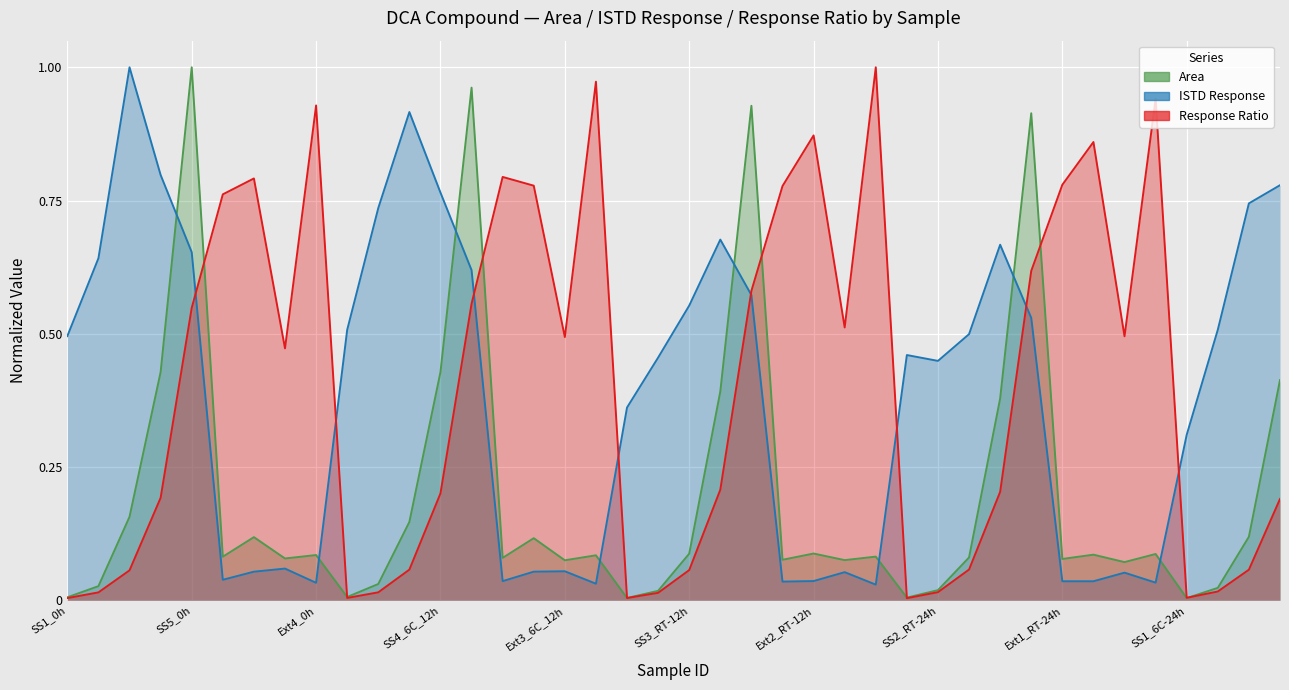

What are all the series names shown in the legend?

Area, ISTD Response, Response Ratio